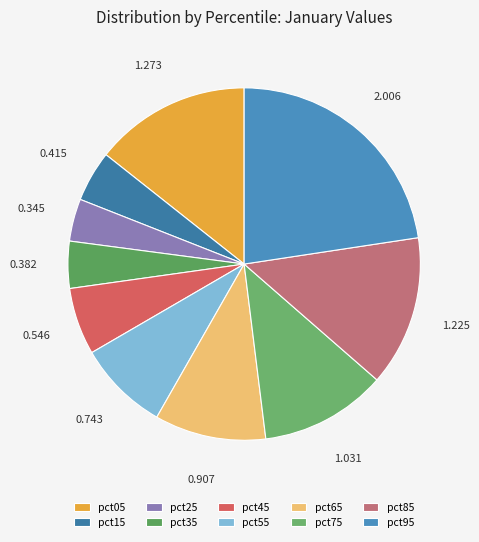

How many segments does this pie chart have?

10